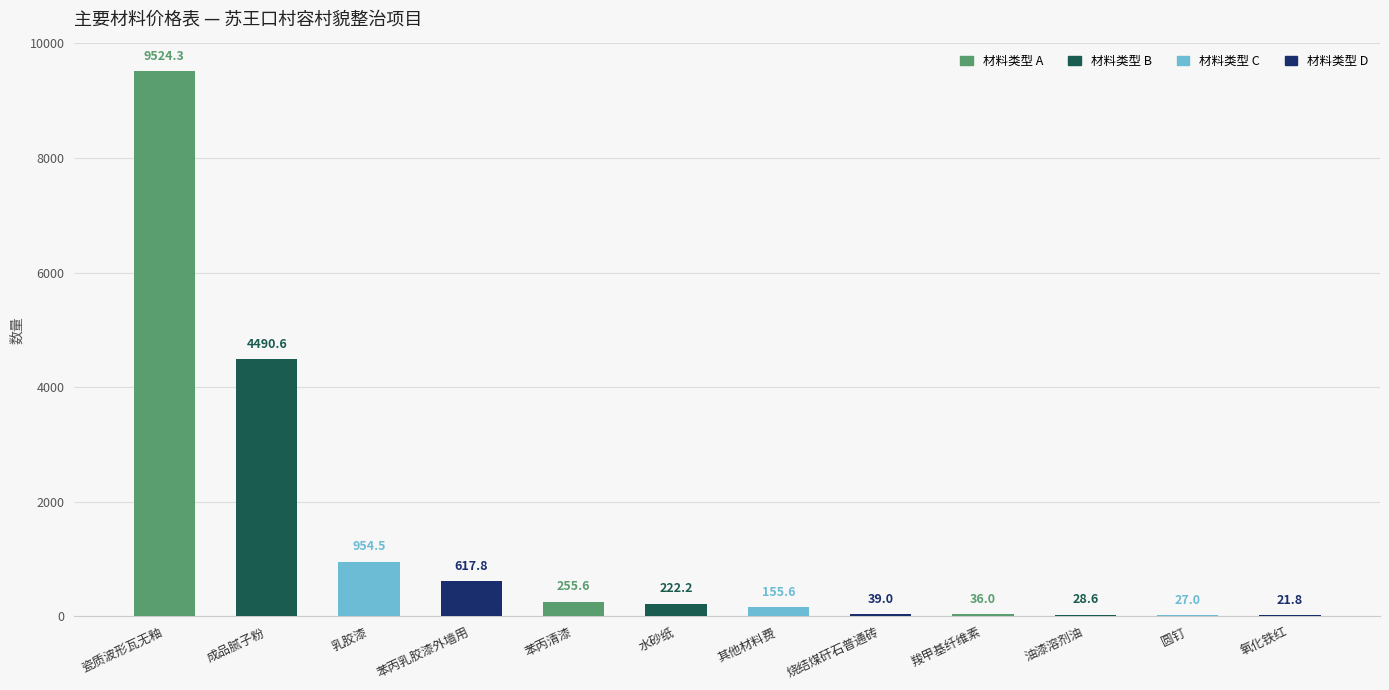

Where is the data nearest to the value 4773?

成品腻子粉